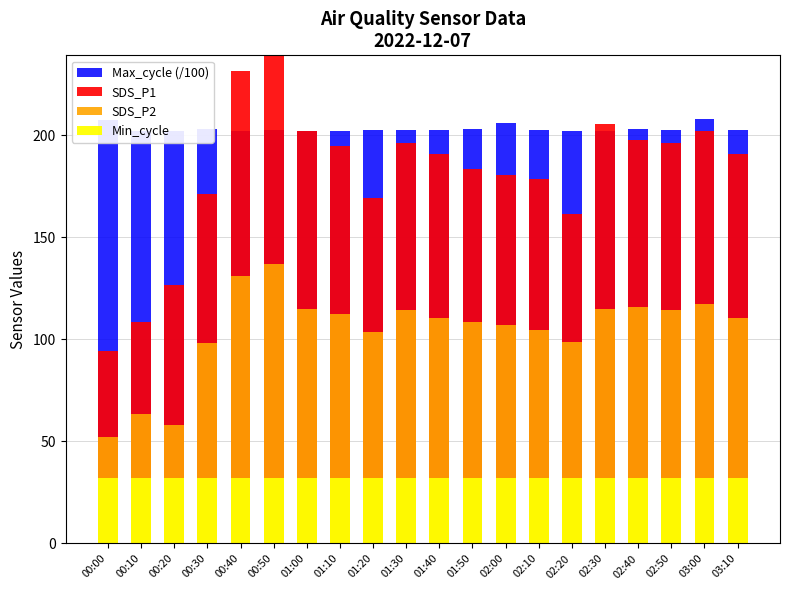

At how many categories does at least one series exceed 97?

20